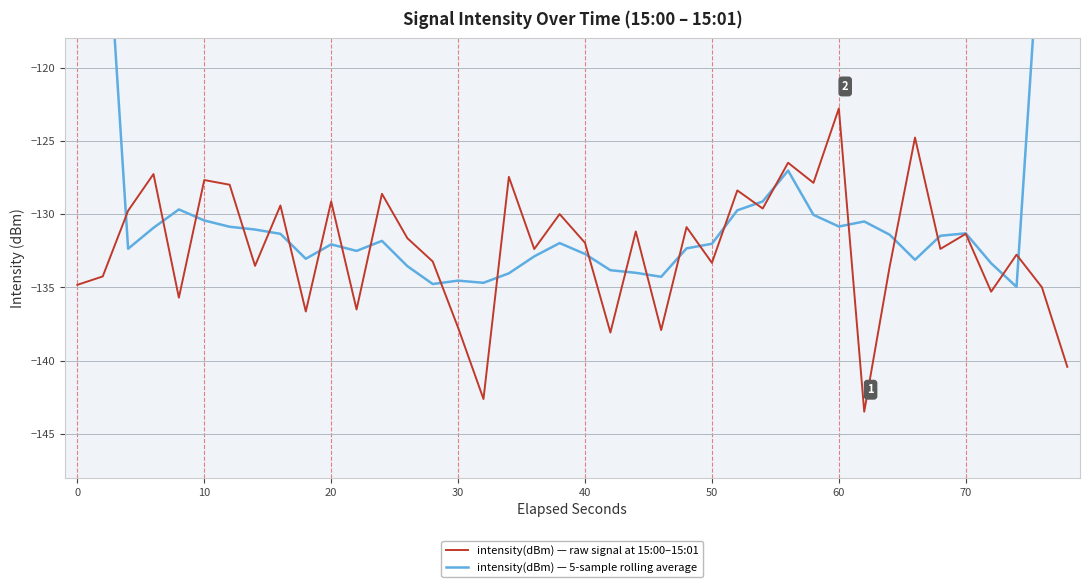

True or false: intensity(dBm) — raw signal at 15:00–15:01 has more than 2 interior local peaks.

True